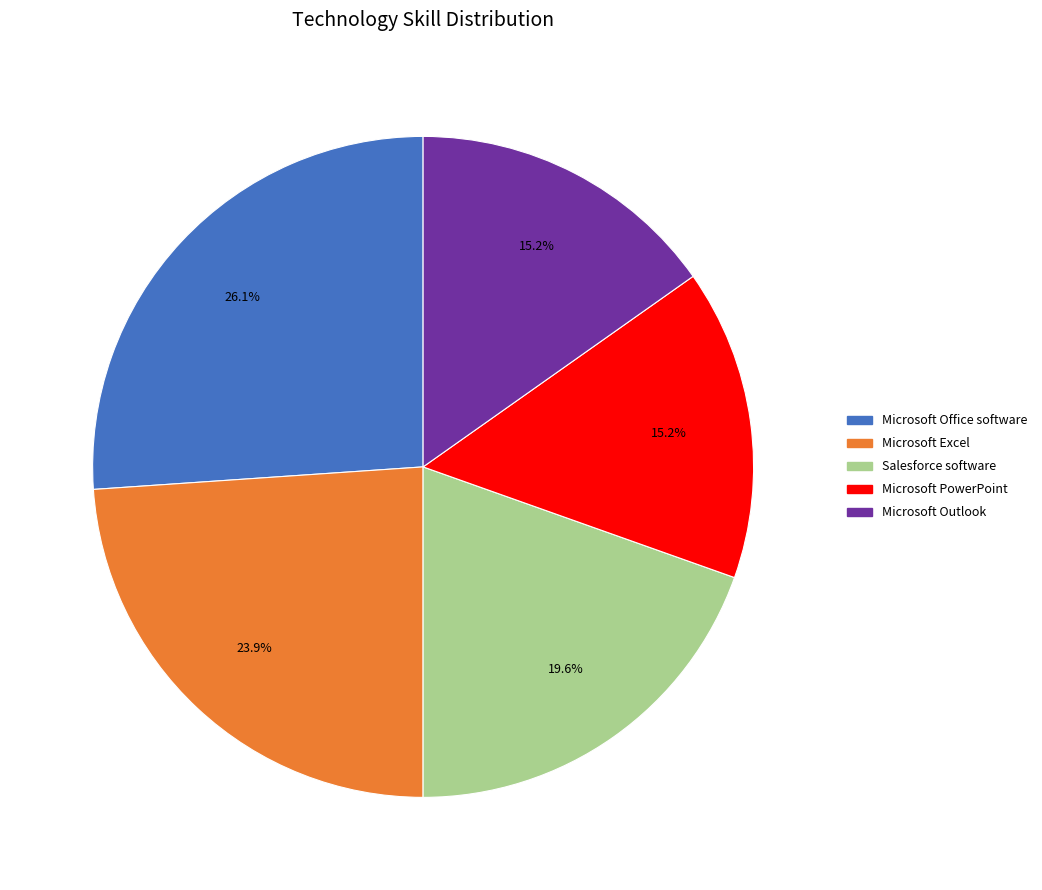

Does any single category account for the majority?

No